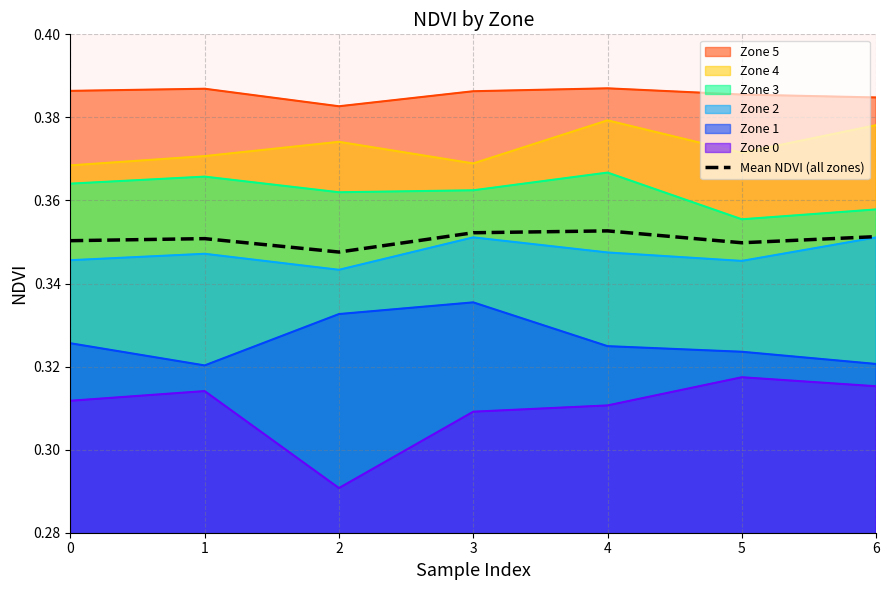

Which has a higher value, 5 or 2?

5